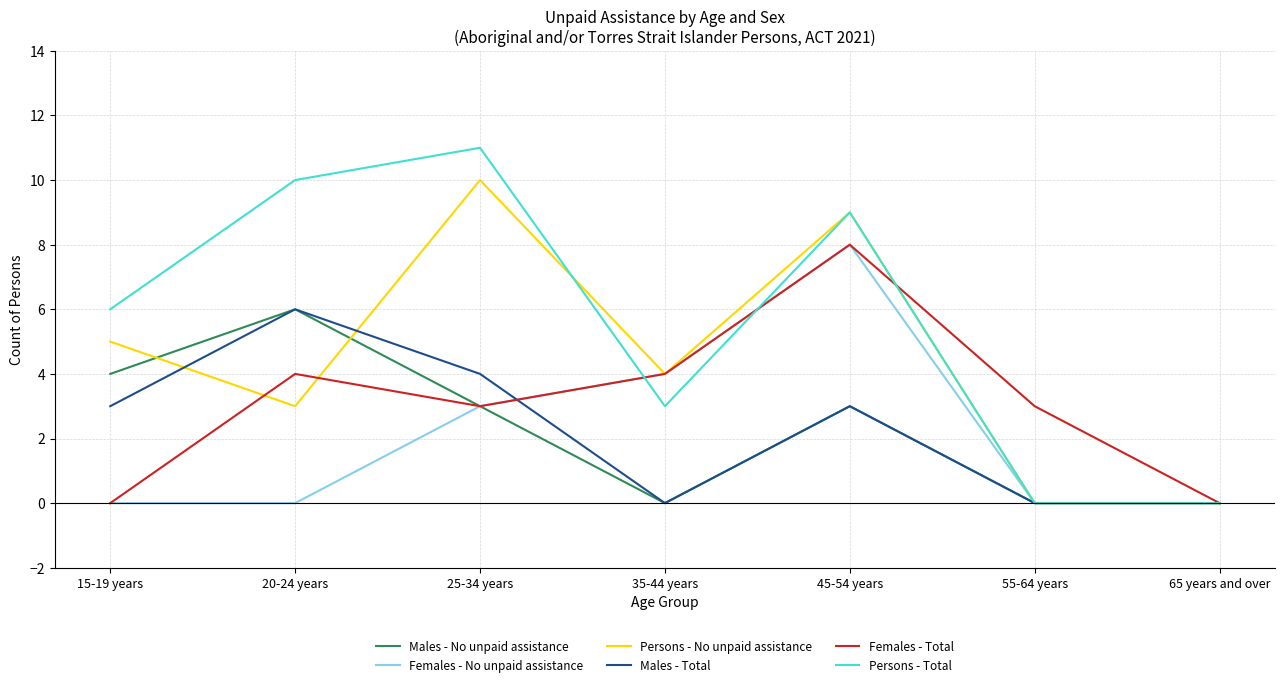

True or false: Persons - Total has a value of 9 at 45-54 years.

True